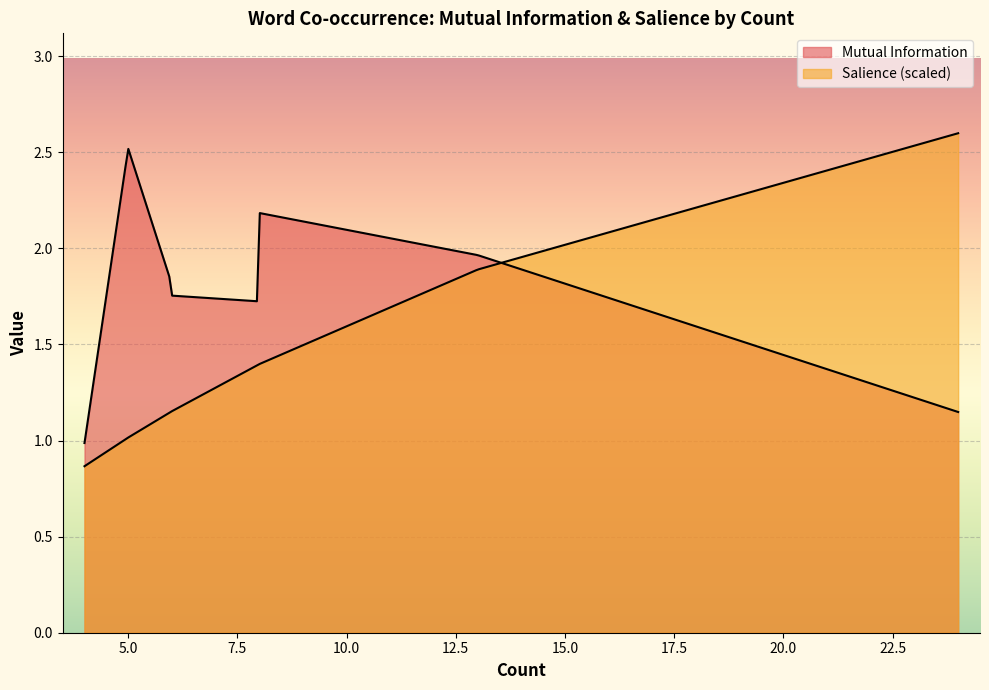

Which category has the lowest value across all series?

4